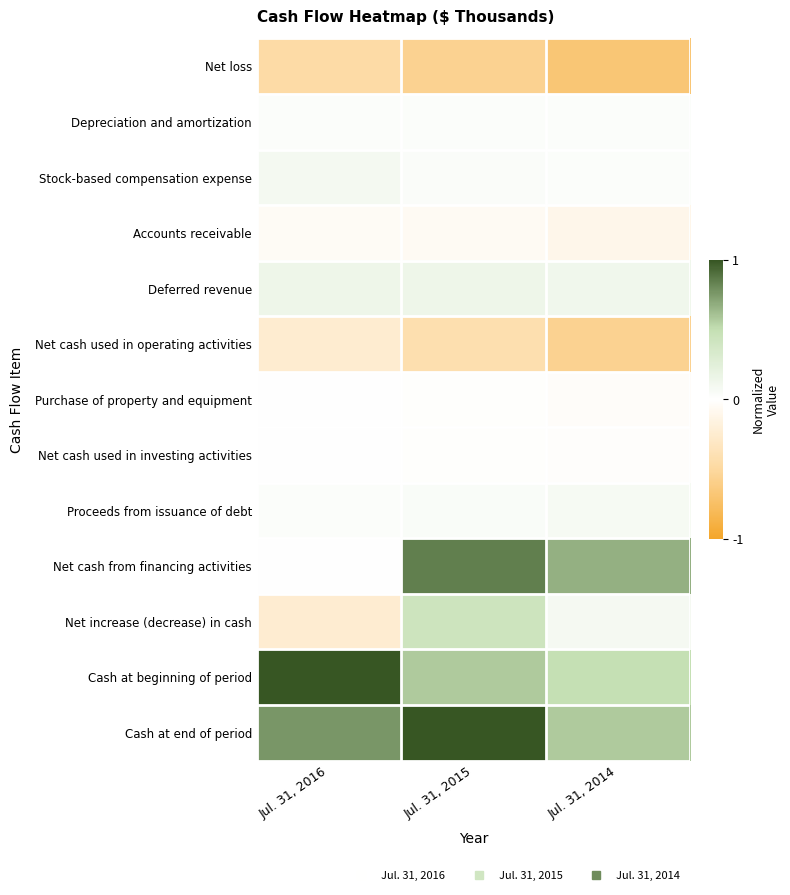

What is the spread (max minus min) of values at Jul. 31, 2016?

1.5